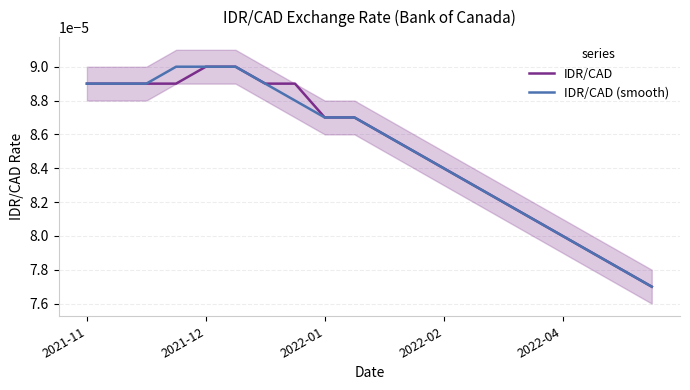

True or false: IDR/CAD (smooth) has a value of 0.0 at 2022-01.

False